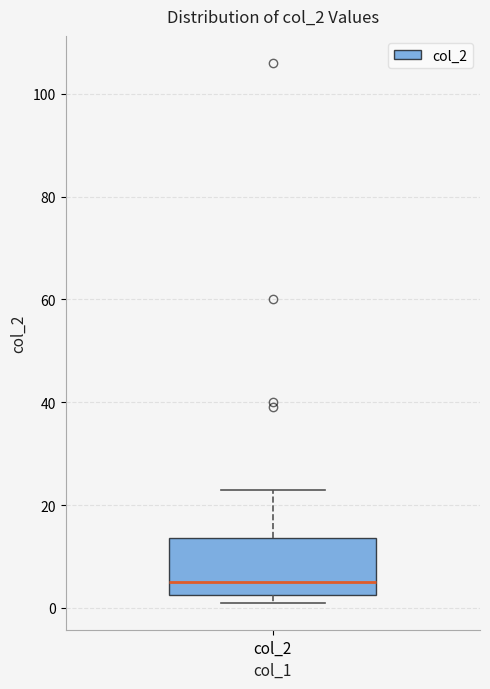

Transcribe this box plot: give where the median line is, the range the box spans, and where the two whiskers end, as read against the y-axis. The values are not printed on the chart, so give them approximately, as read against the axis.

median 6, box 2 to 14, whiskers 2 (just below the box's lower edge) to 24